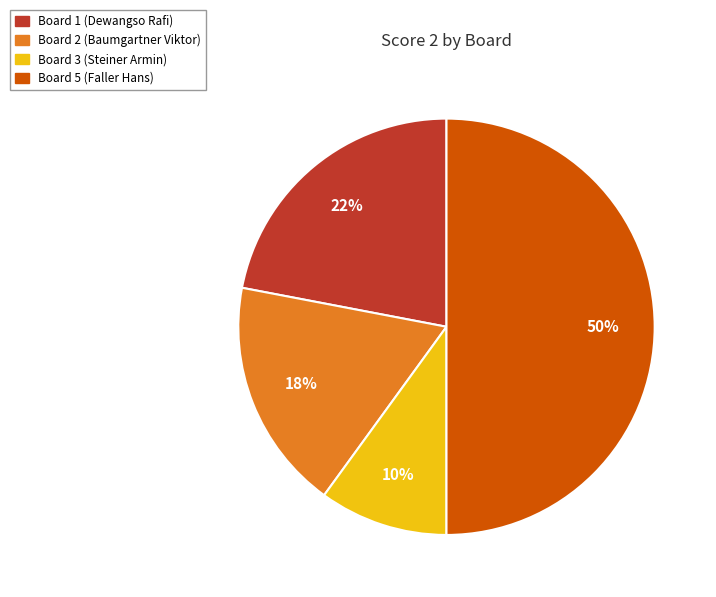

To the nearest percent, what is the average slice percentage?

25%